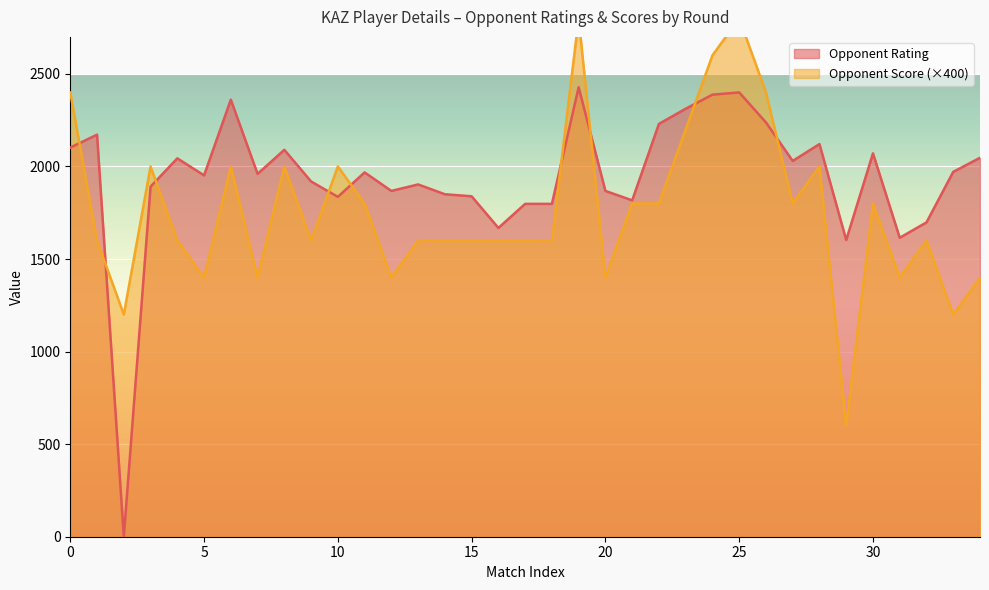

How many interior local peaks does the Opponent Score series have?

9